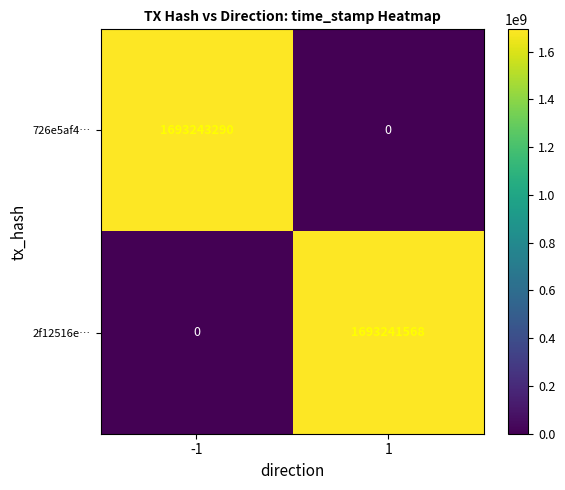

At -1, list the series in order from largest to smallest.

726e5af4…, 2f12516e…